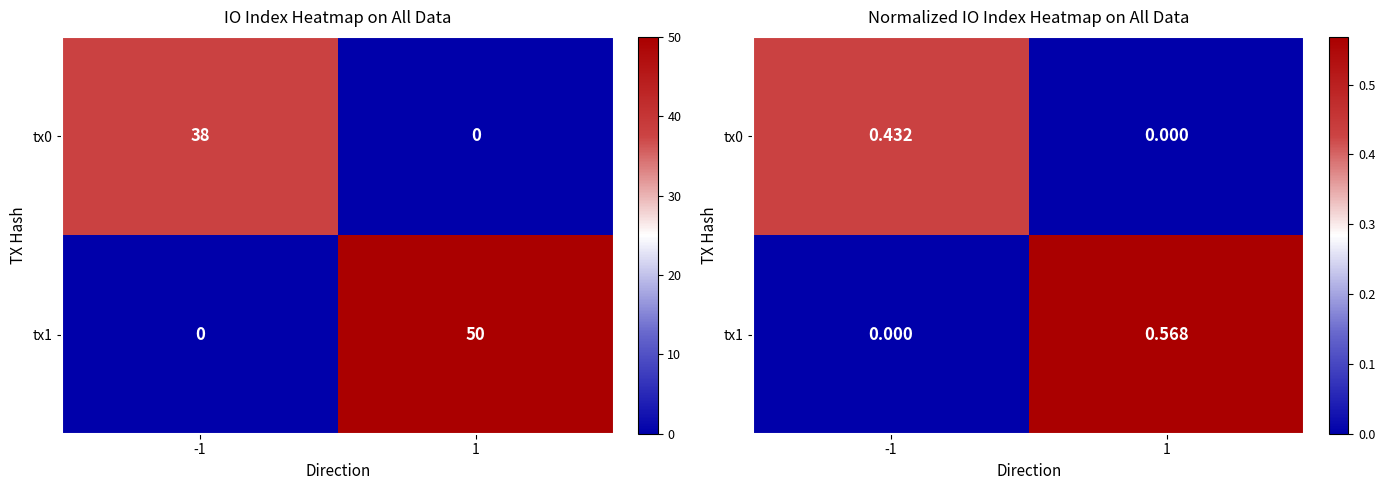

What is the difference between the tx1 values at 1 and -1?

0.6